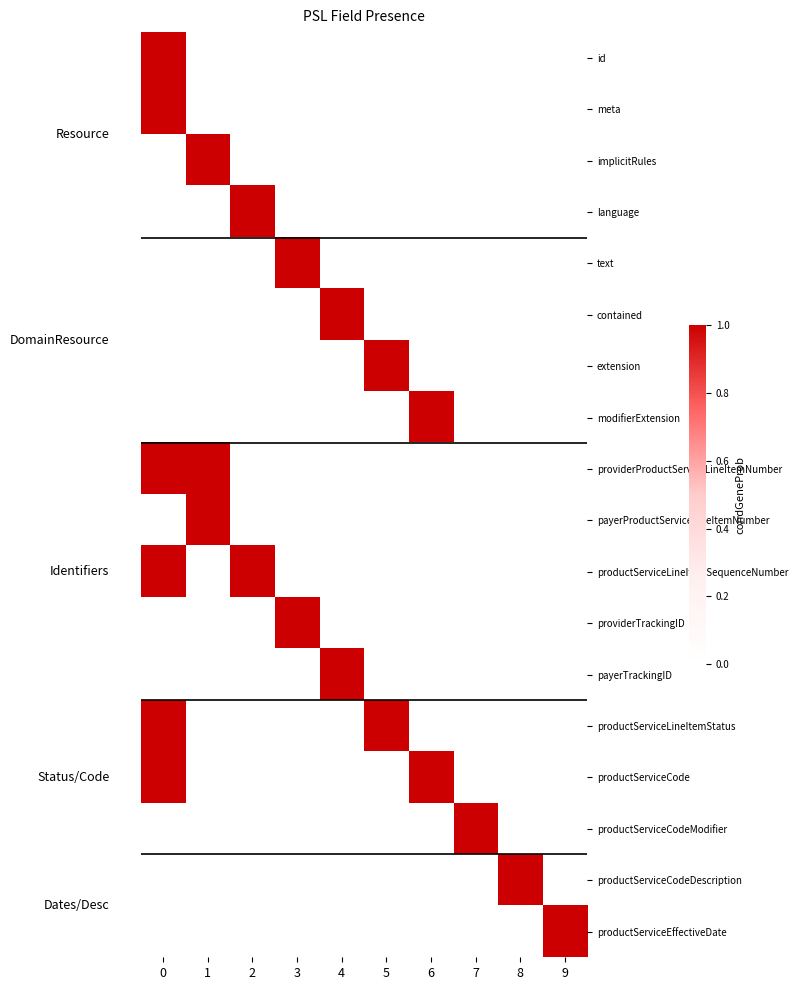

Which series has the largest total across all categories?

providerProductServiceLineItemNumber